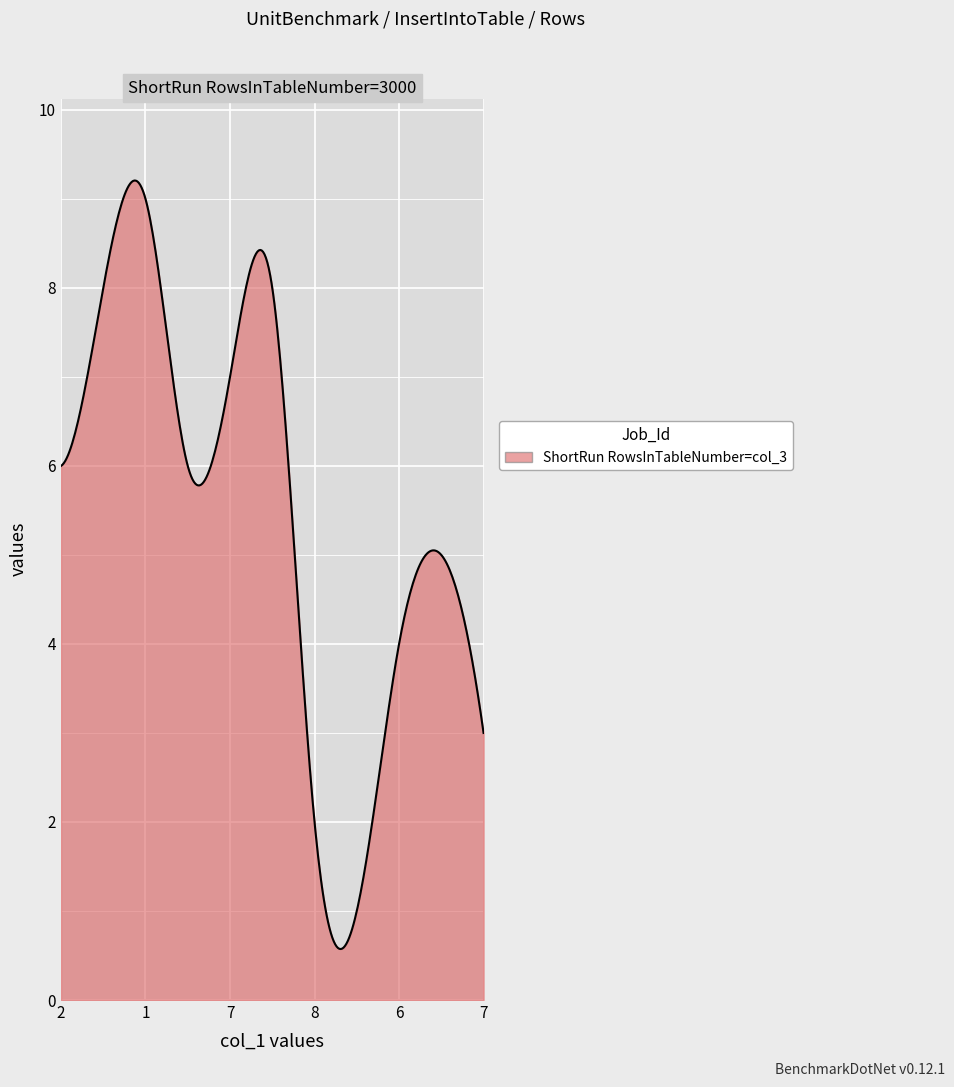

What is the minimum value shown in the chart?

0.6